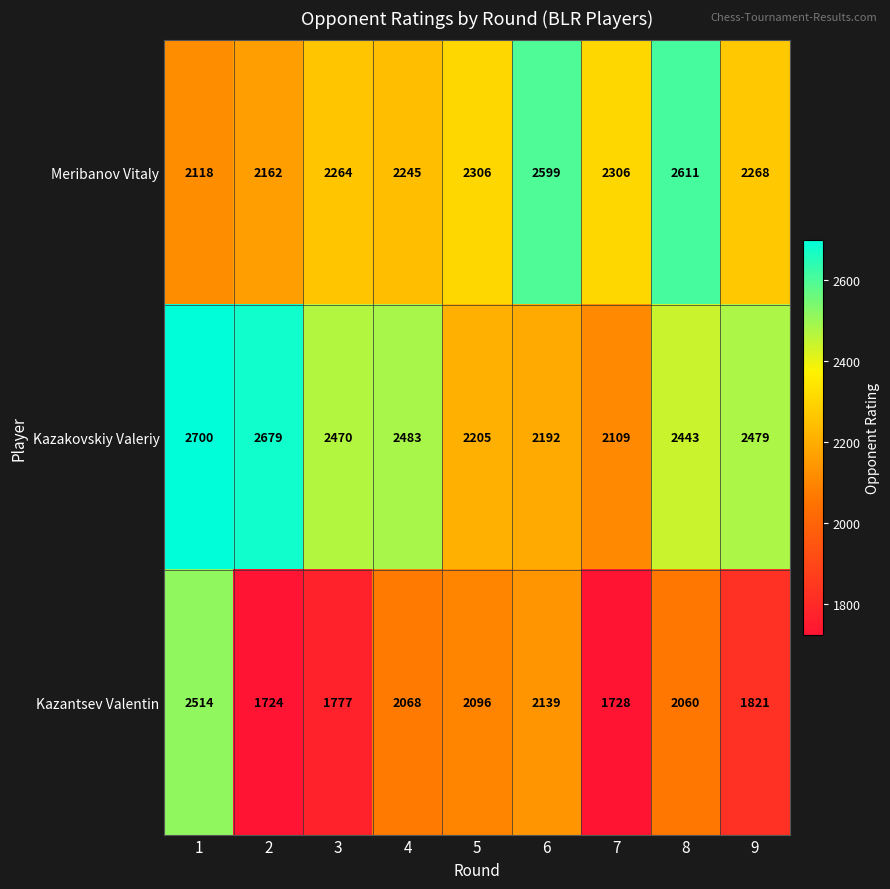

Reading right to left, transcribe all the data shown in this chart.

Meribanov Vitaly: 2268	2611	2306	2599	2306	2245	2264	2162	2118
Kazakovskiy Valeriy: 2479	2443	2109	2192	2205	2483	2470	2679	2700
Kazantsev Valentin: 1821	2060	1728	2139	2096	2068	1777	1724	2514